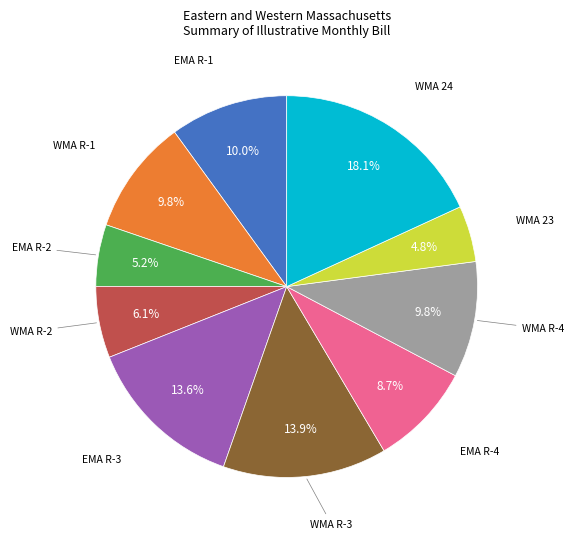

How much of the chart is everything except WMA 23?

95.2%